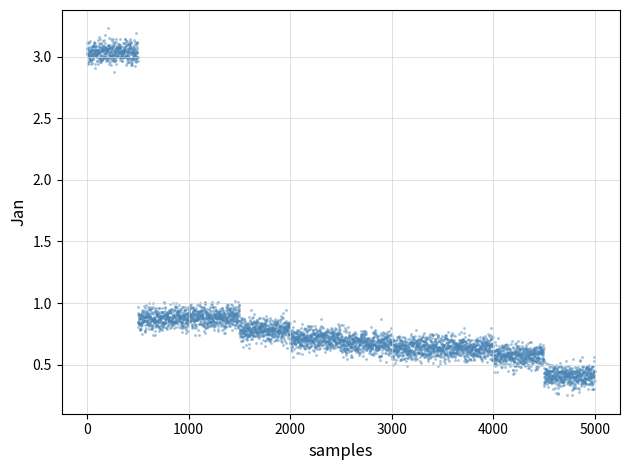

How many data points are displayed?

4000